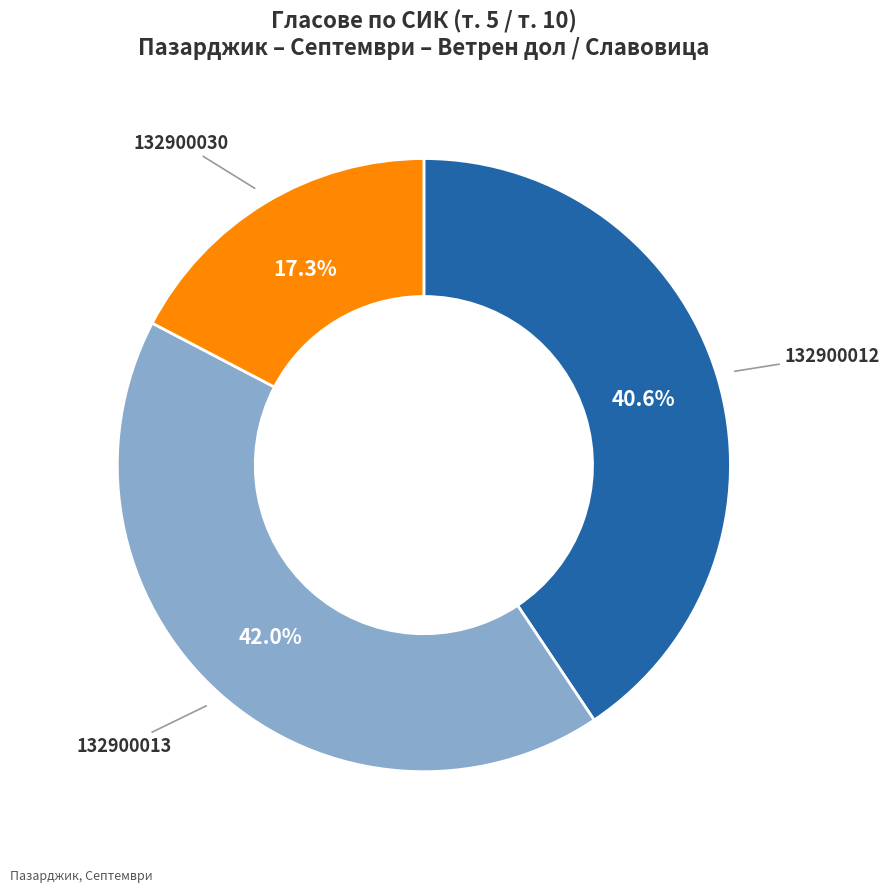

How many segments does this pie chart have?

3